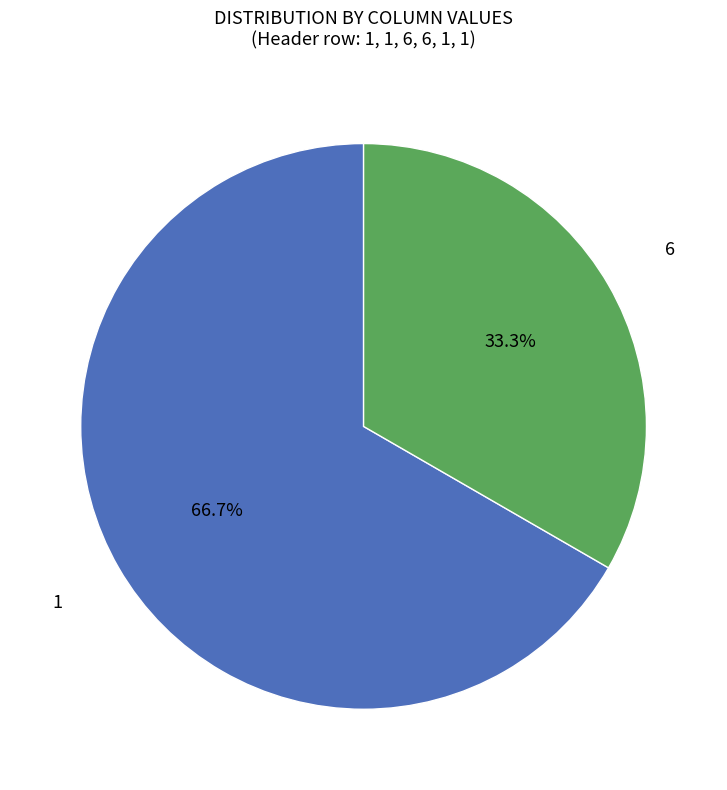

Is there a majority slice in this chart?

Yes